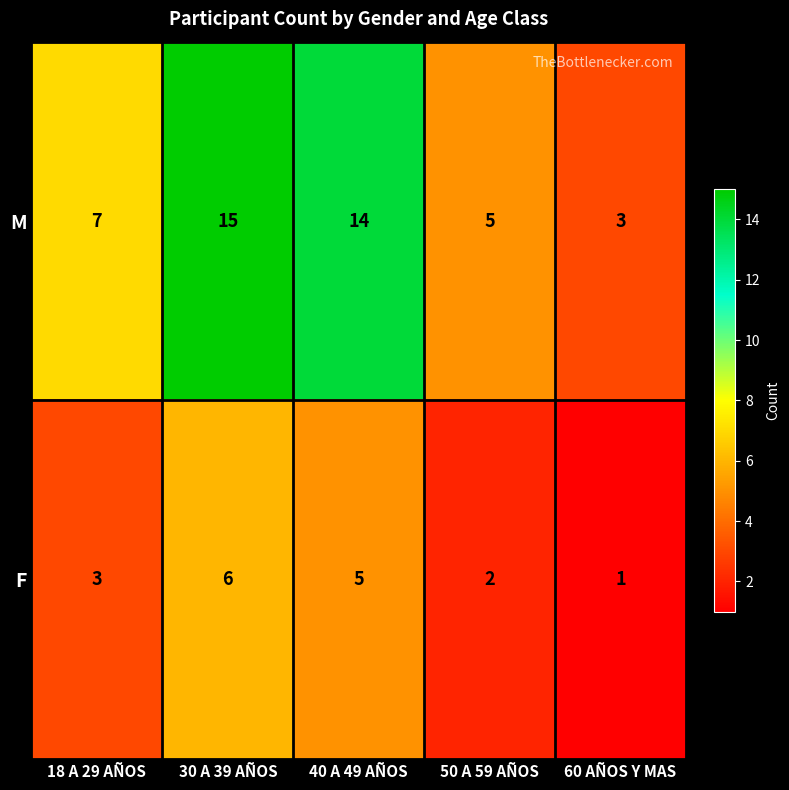

What is the spread (max minus min) of values at 50 A 59 AÑOS?

3